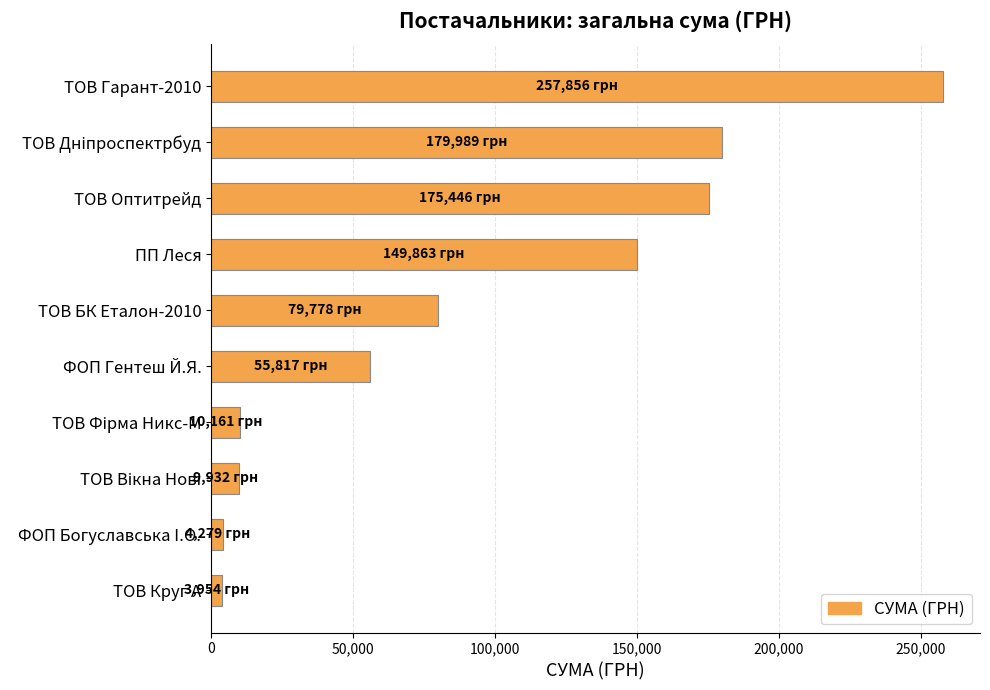

Which has a higher value, ТОВ Оптитрейд or ФОП Богуславська I.О.?

ТОВ Оптитрейд